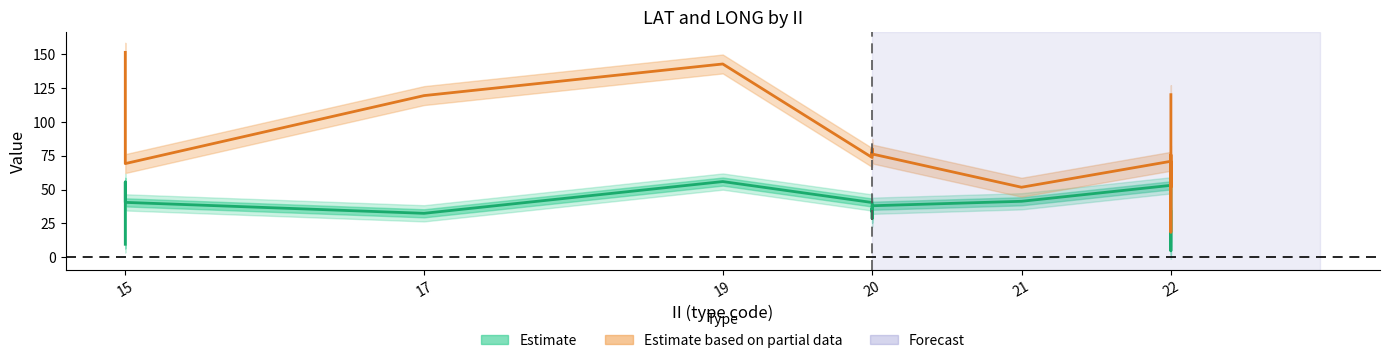

Is it true that Estimate (LAT) equals 47.5 at 20?

False